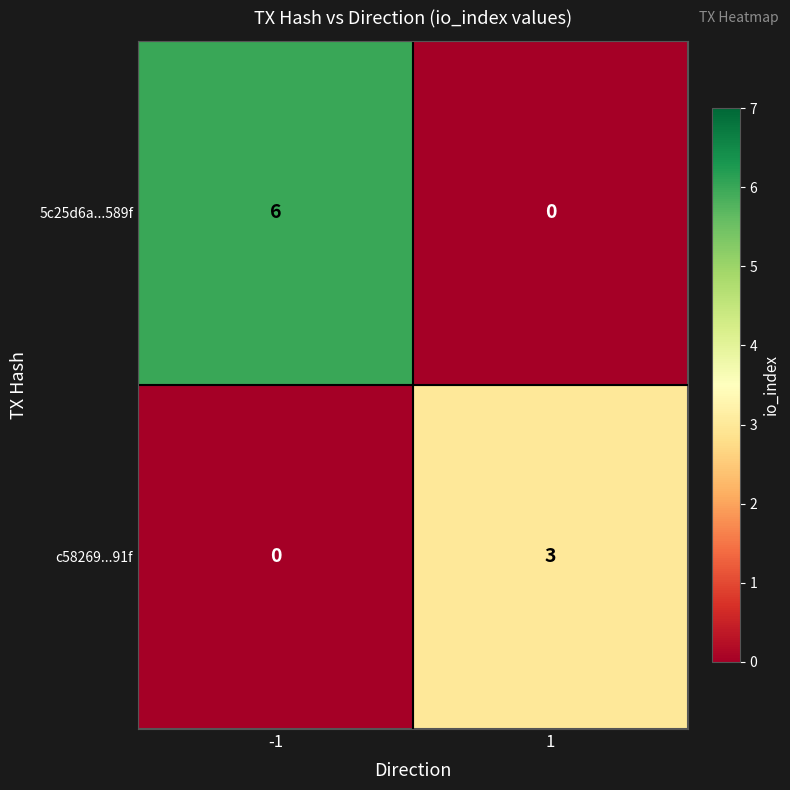

At which category does the chart reach its peak across all series?

-1